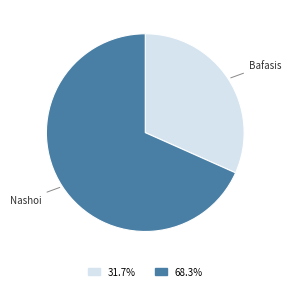

Which slice is the largest?

Nashoi